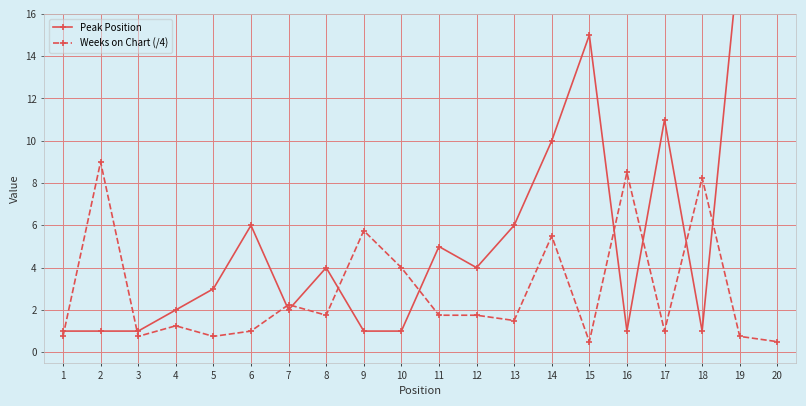

Reading right to left, extract all data points from this chart.

Peak Position: 20=20.0	19=19.0	18=1.0	17=11.0	16=1.0	15=15.0	14=10.0	13=6.0	12=4.0	11=5.0	10=1.0	9=1.0	8=4.0	7=2.0	6=6.0	5=3.0	4=2.0	3=1.0	2=1.0	1=1.0
Weeks on Chart (/4): 20=0.5	19=0.8	18=8.2	17=1.0	16=8.5	15=0.5	14=5.5	13=1.5	12=1.8	11=1.8	10=4.0	9=5.8	8=1.8	7=2.2	6=1.0	5=0.8	4=1.2	3=0.8	2=9.0	1=0.8